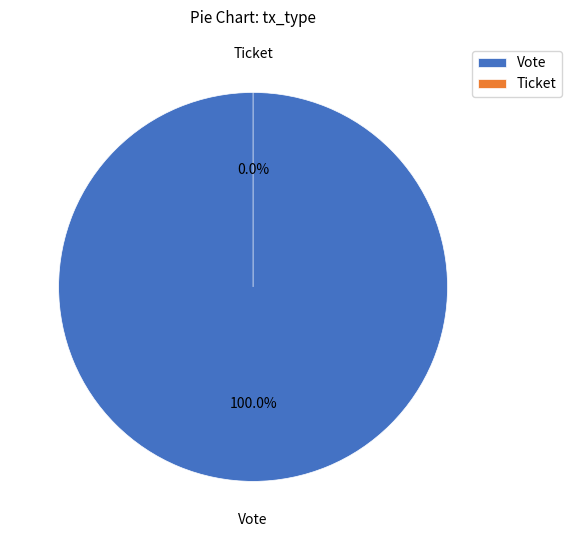

Which slice represents more than half of the pie?

Vote